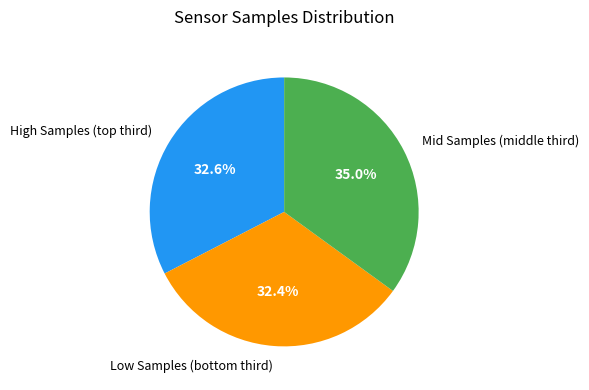

Is there a majority slice in this chart?

No